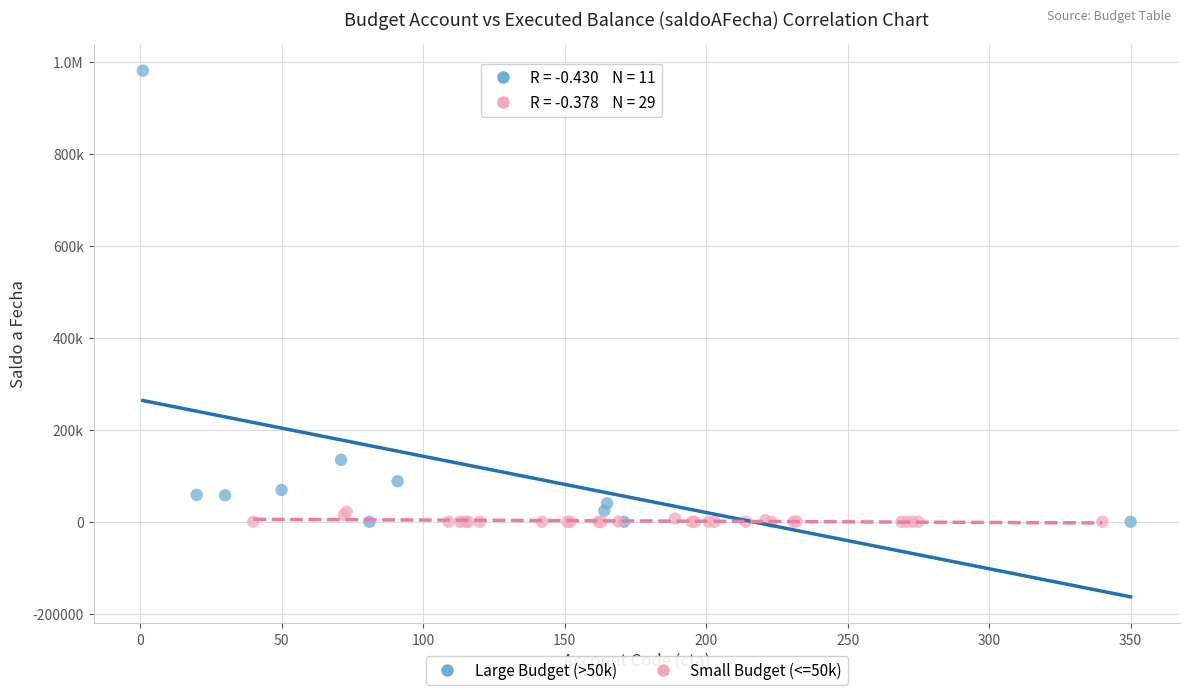

What are all the series names shown in the legend?

Large Budget (>50k), Small Budget (<=50k)